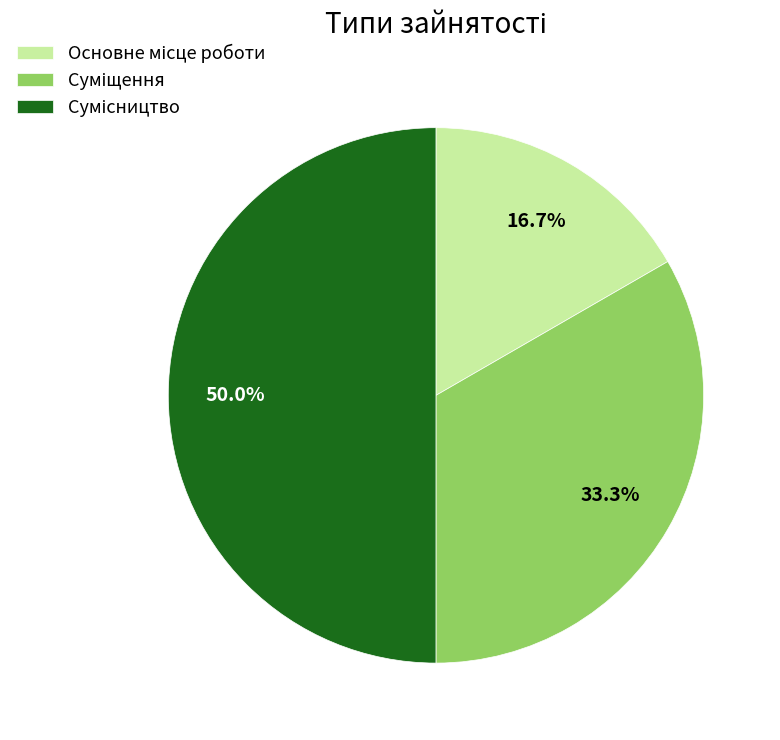

Count the number of slices in the pie.

3